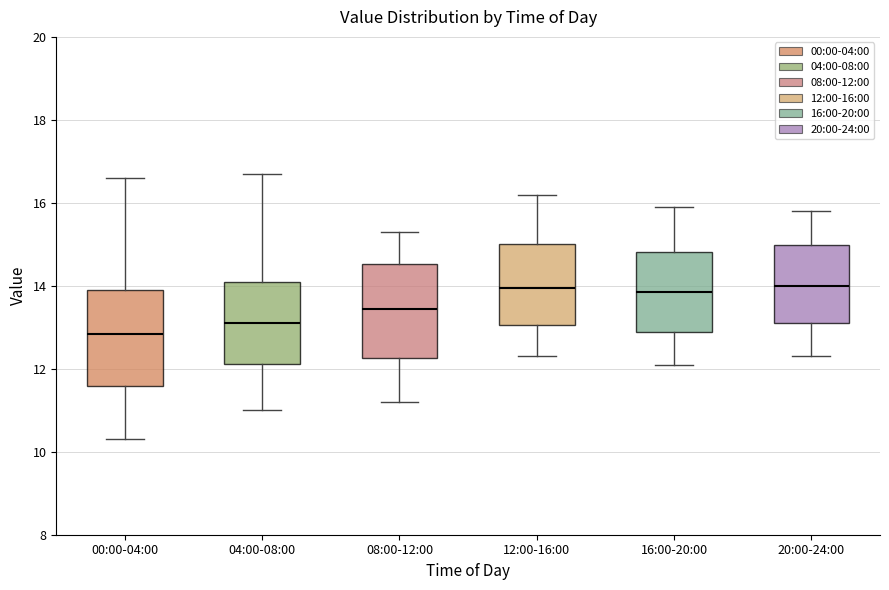

Reading left to right, transcribe this box plot: for each box, give where its median line is, the range the box spans, and where its two whiskers end, as read against the y-axis. The values are not printed on the chart, so give them approximately, as read against the axis.

00:00-04:00: median 12.8, box 11.6 to 14.0, whiskers 10.4 to 16.6
04:00-08:00: median 13.2, box 12.2 to 14.2, whiskers 11.0 to 16.8
08:00-12:00: median 13.4, box 12.2 to 14.6, whiskers 11.2 to 15.4
12:00-16:00: median 14.0, box 13.0 to 15.0, whiskers 12.4 to 16.2
16:00-20:00: median 13.8, box 12.8 to 14.8, whiskers 12.2 to 16.0
20:00-24:00: median 14.0, box 13.2 to 15.0, whiskers 12.4 to 15.8